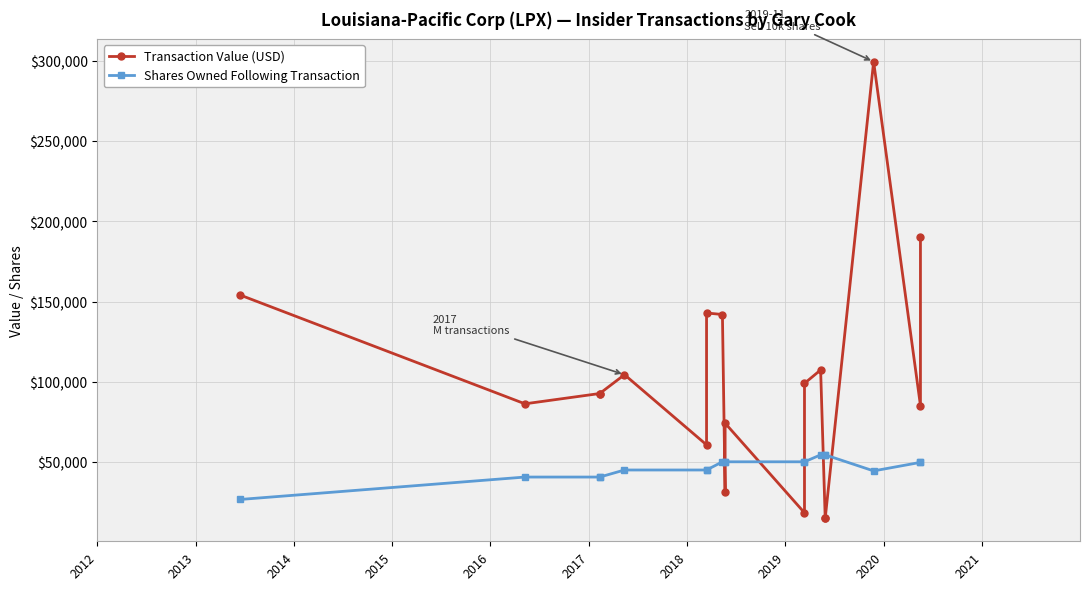

What are all the series names shown in the legend?

Transaction Value (USD), Shares Owned Following Transaction